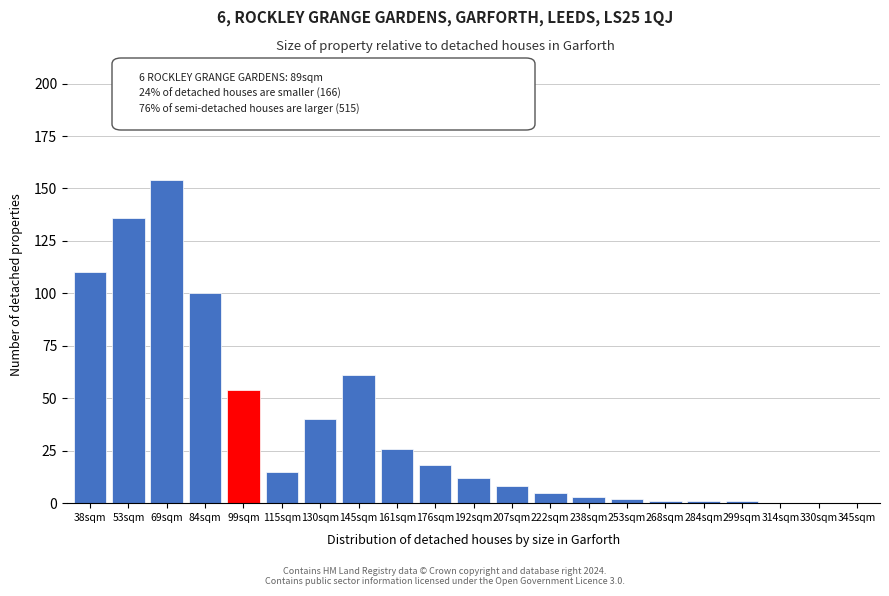

Reading right to left, what are all the values shown in this chart?

345sqm=0	330sqm=0	314sqm=0	299sqm=1	284sqm=1	268sqm=1	253sqm=2	238sqm=3	222sqm=5	207sqm=8	192sqm=12	176sqm=18	161sqm=26	145sqm=61	130sqm=40	115sqm=15	99sqm=54	84sqm=100	69sqm=154	53sqm=136	38sqm=110